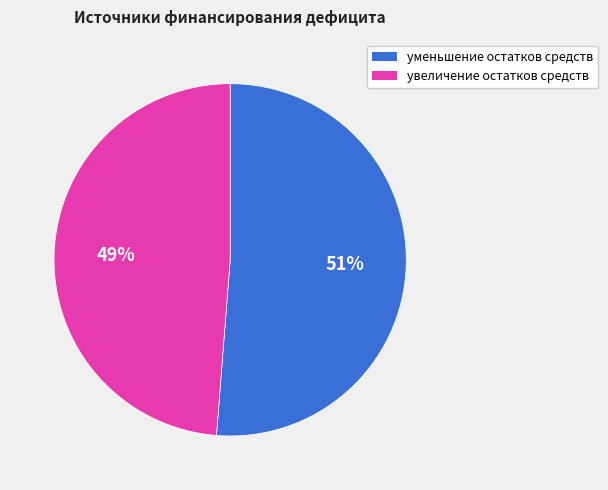

Between увеличение остатков средств and уменьшение остатков средств, which is larger?

уменьшение остатков средств